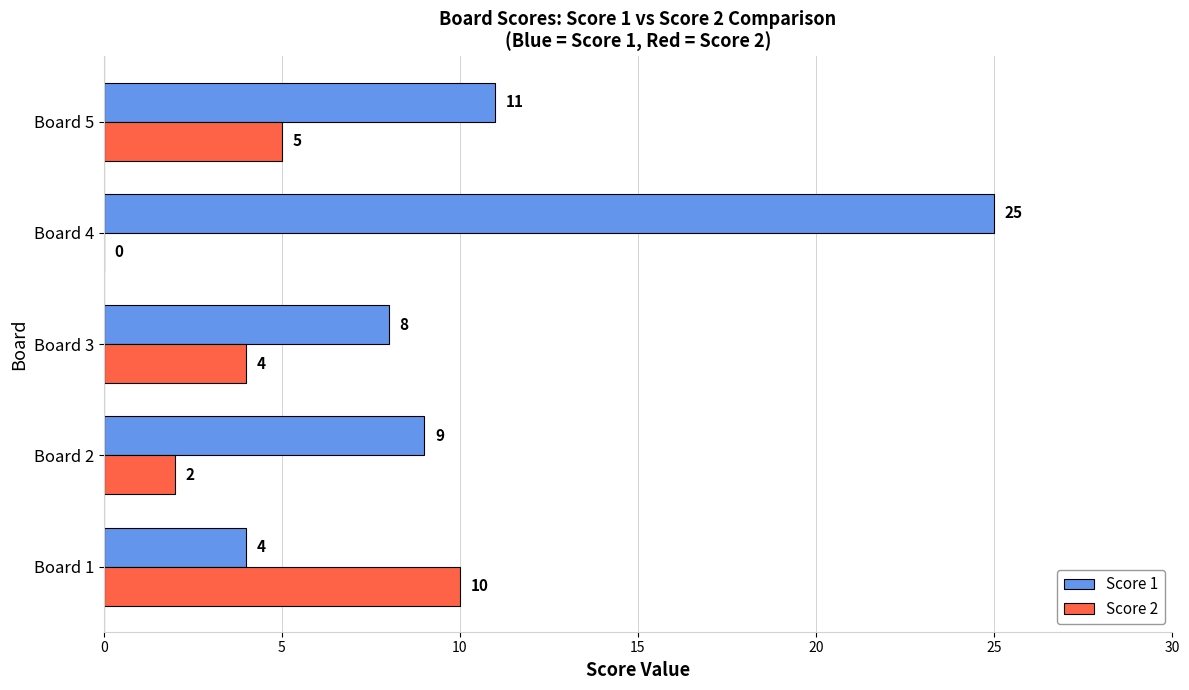

At which label is Score 1 closest to 14?

Board 5